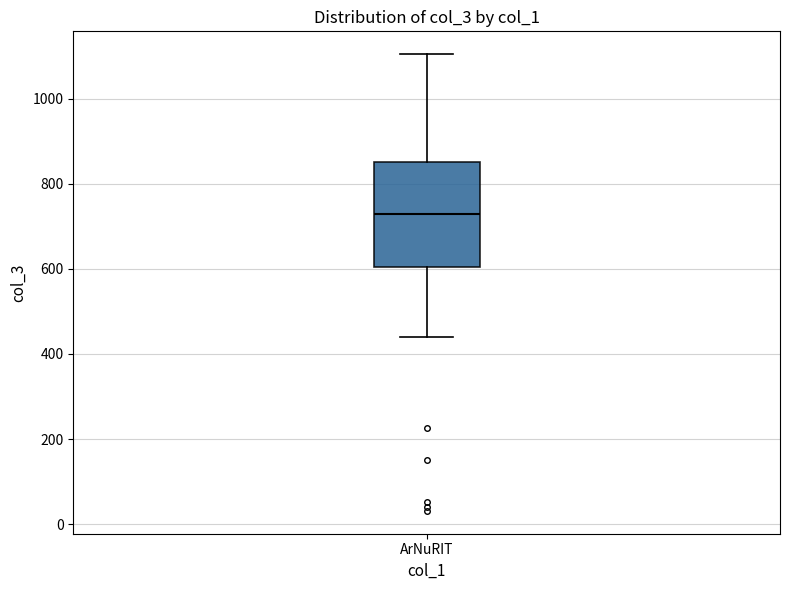

Where does the median line of the box for ArNuRIT sit on the y-axis? The values are not printed on the chart, so give them approximately, as read against the axis.

720